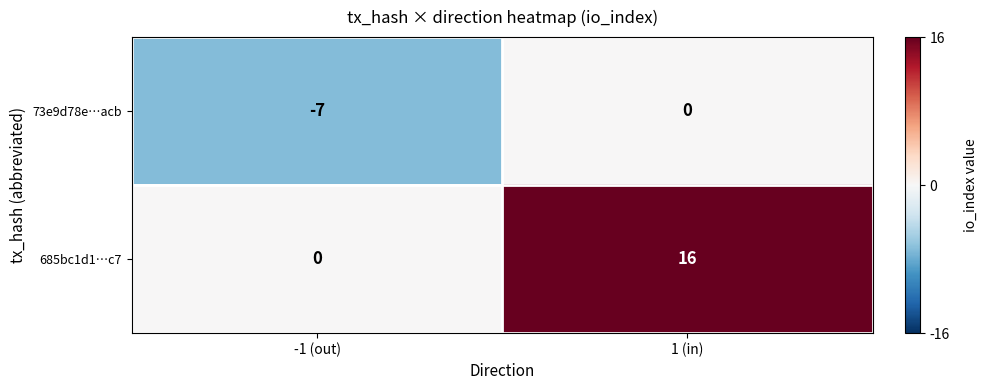

At 1 (in), list the series in order from smallest to largest.

73e9d78e…acb, 685bc1d1…c7